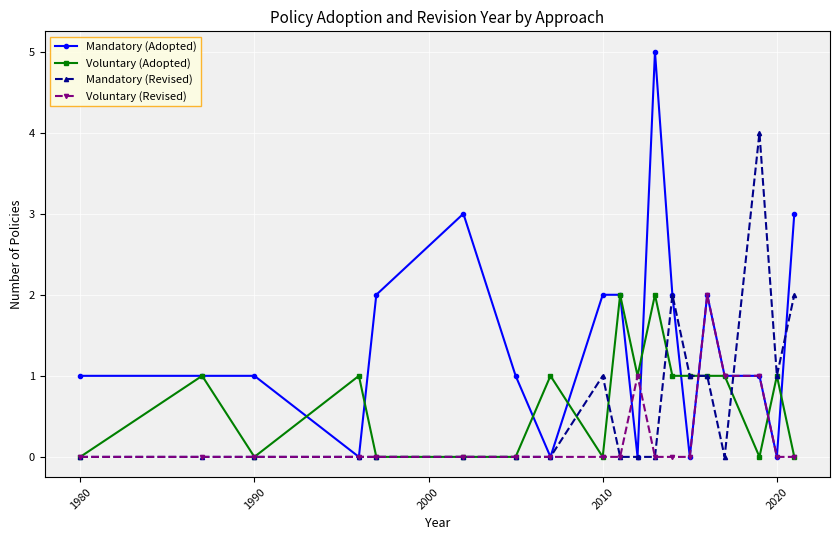

Which series has the largest total across all categories?

Mandatory (Adopted)